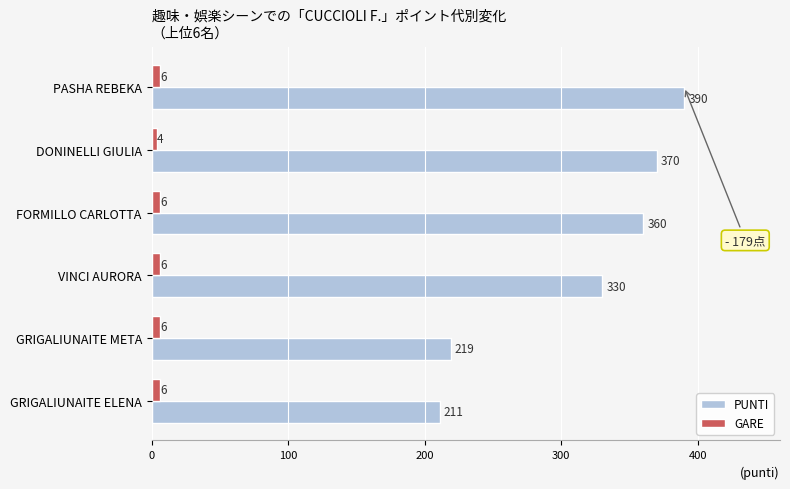

Which series has the largest range (max minus min)?

PUNTI